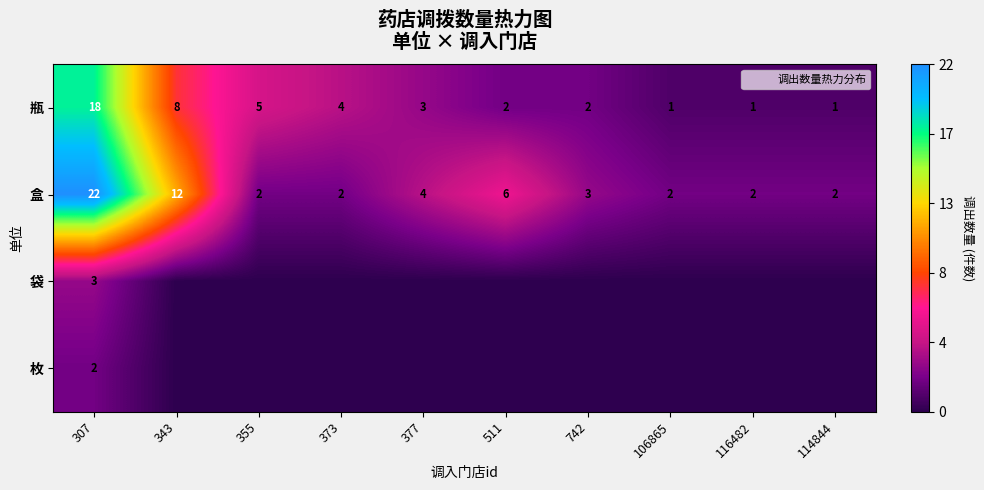

What is the maximum value shown in the chart?

22